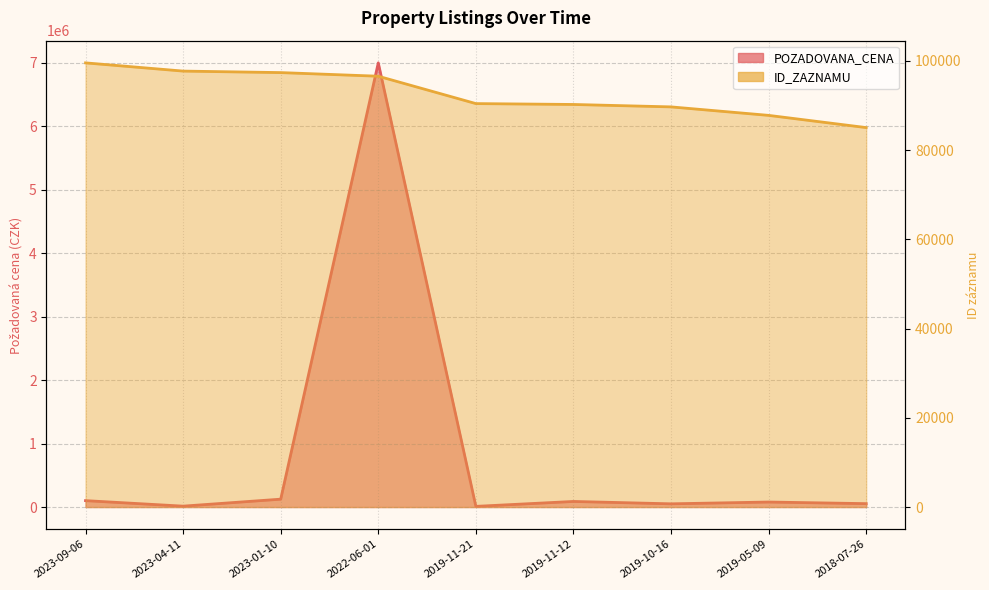

What is the sum of the POZADOVANA_CENA values at 2019-05-09 and 2019-11-21?

89605